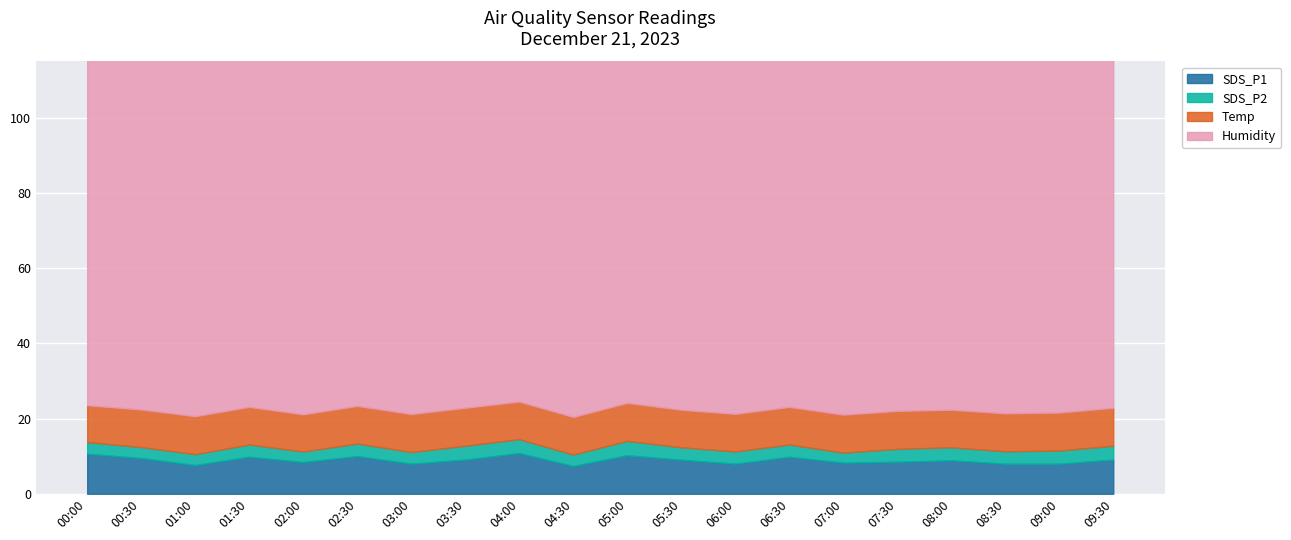

How many lines are shown in the chart?

4